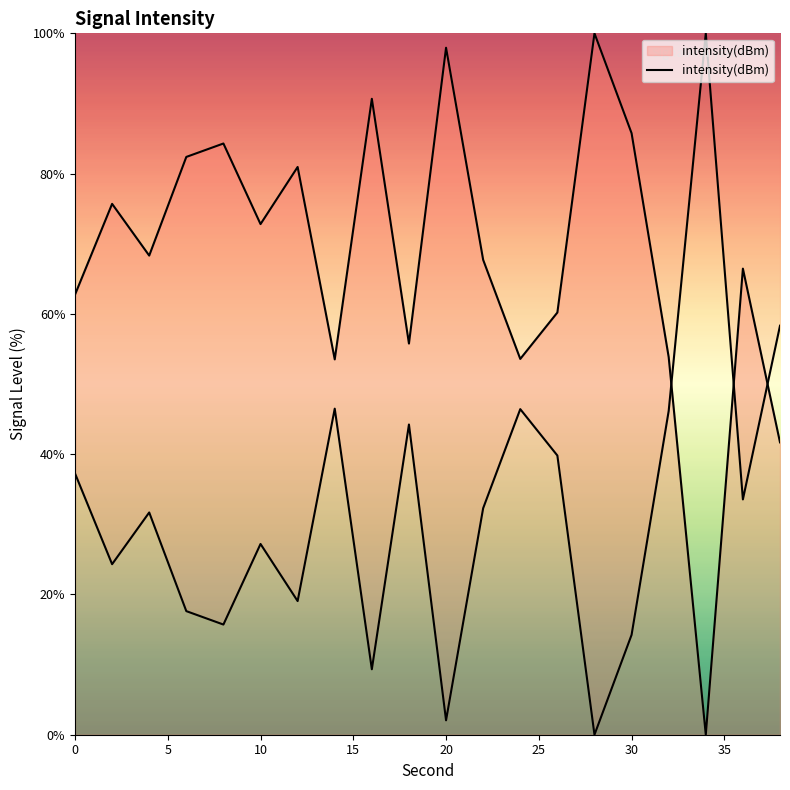

Is it true that the value at 16 is 29.4?

False